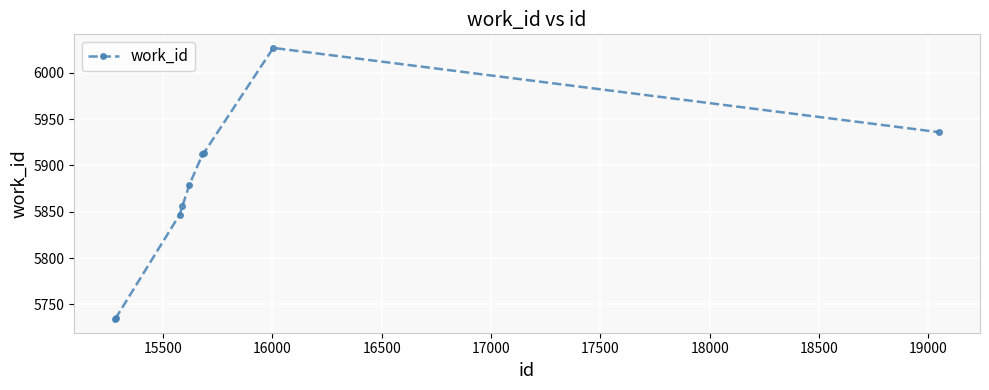

What is the greatest value displayed?

6027